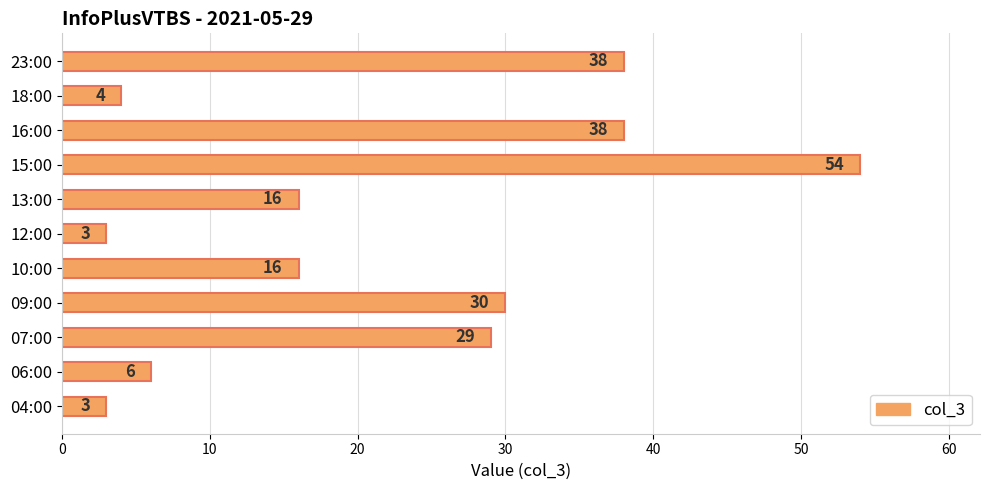

What is the change in value from 10:00 to 23:00?

+22